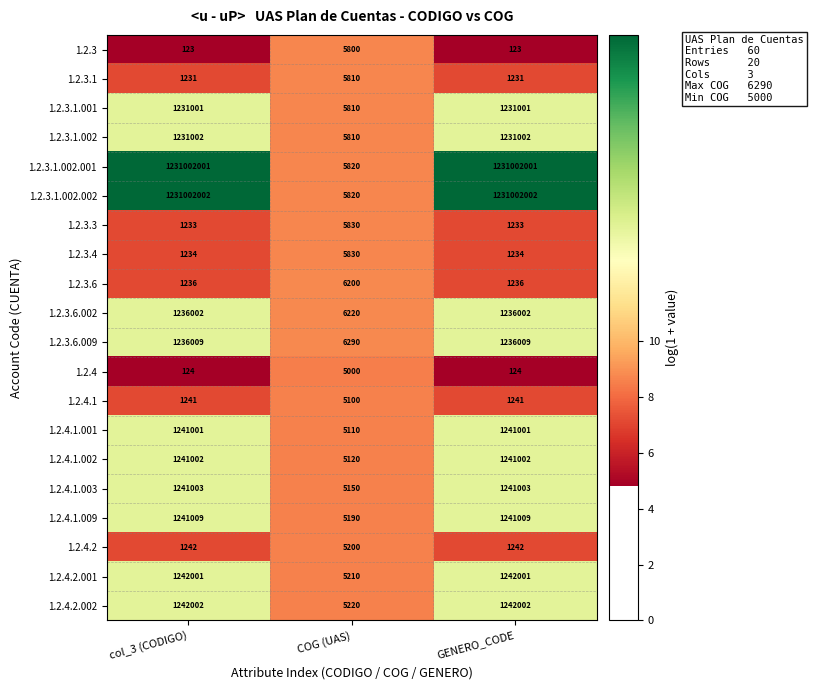

The value of 1.2.3.6.009 at col_3 (CODIGO) is 1236009. True or false?

True